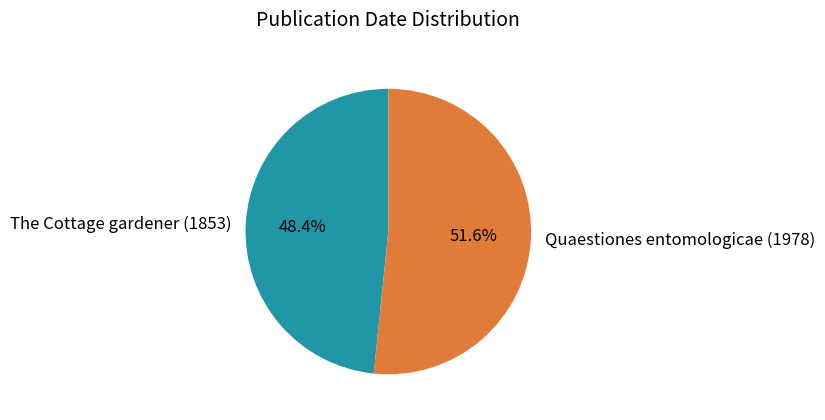

Count the number of slices in the pie.

2